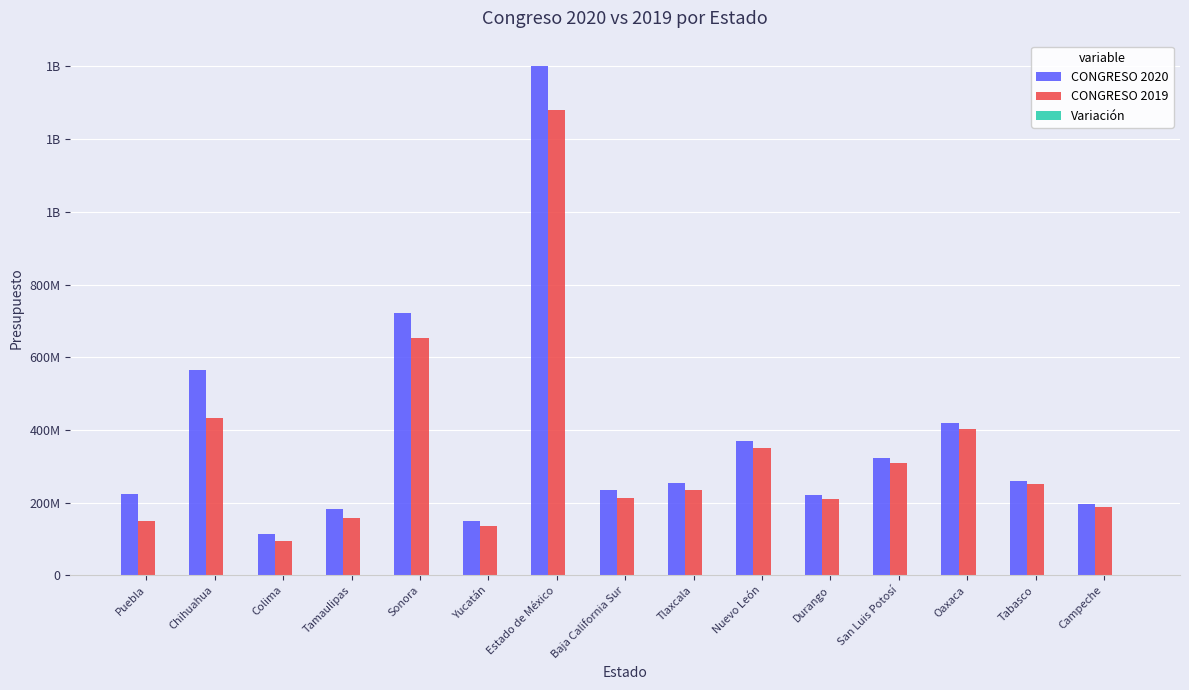

What is the difference between the highest and lowest values at Nuevo León?

369999999.9